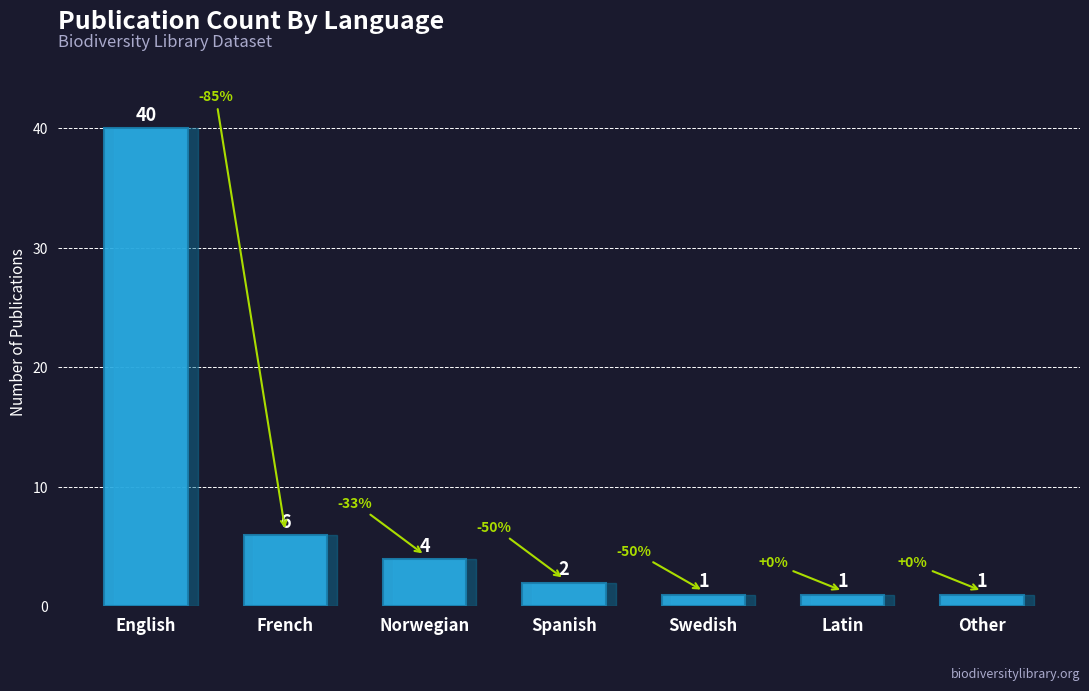

What is the difference between the maximum and minimum values?

39